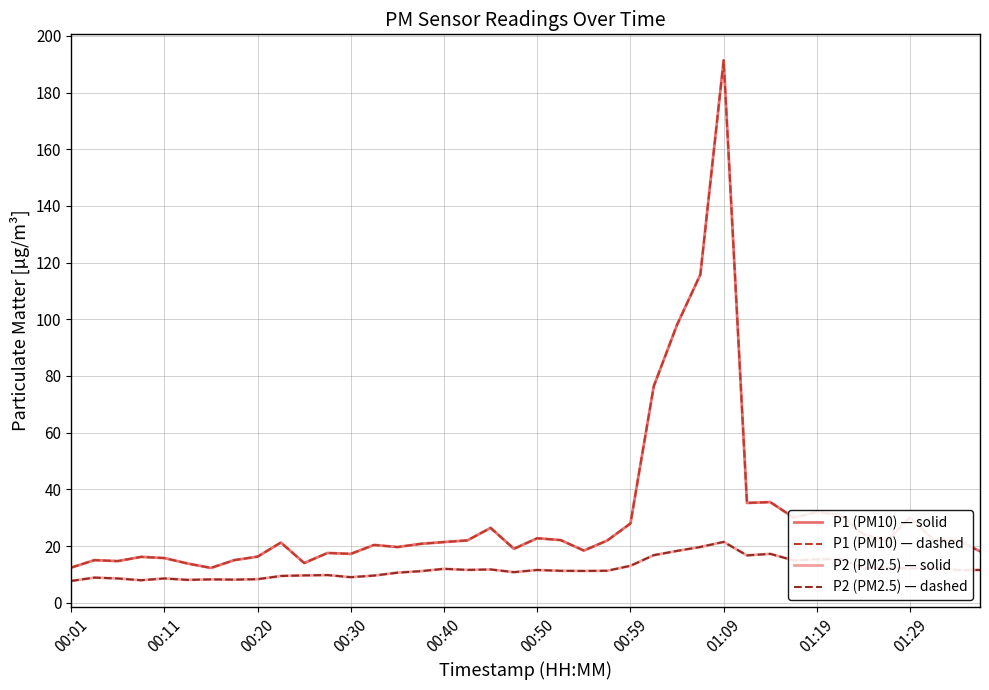

What is the minimum value for P1 (PM10) — dashed?

12.3